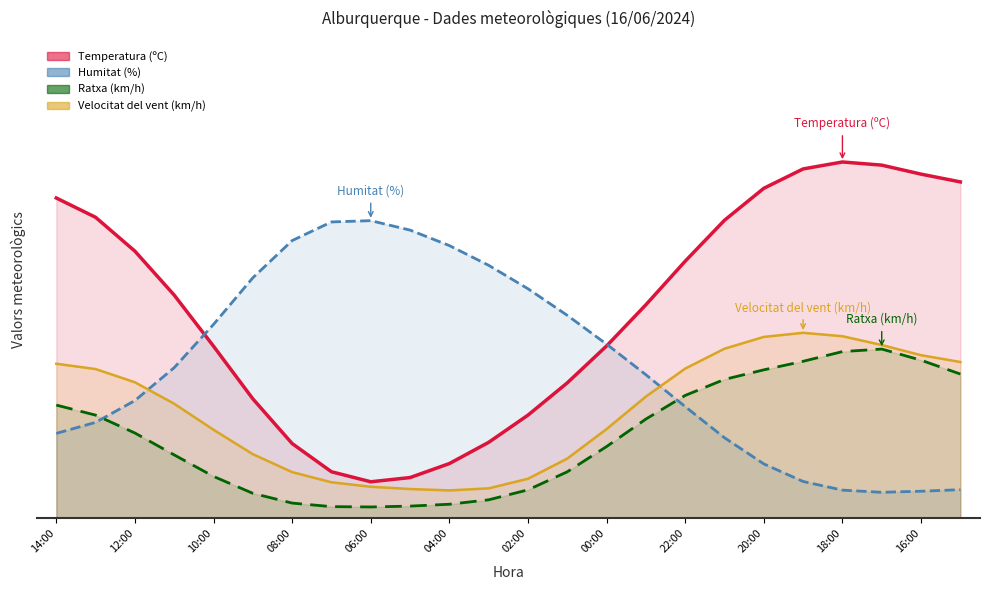

Count the number of categories in the chart.

24